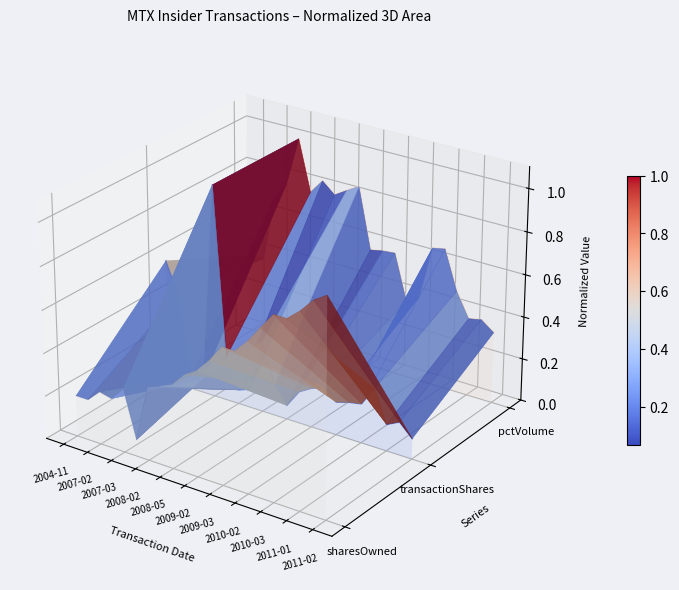

At which category does the chart reach its peak across all series?

2008-05